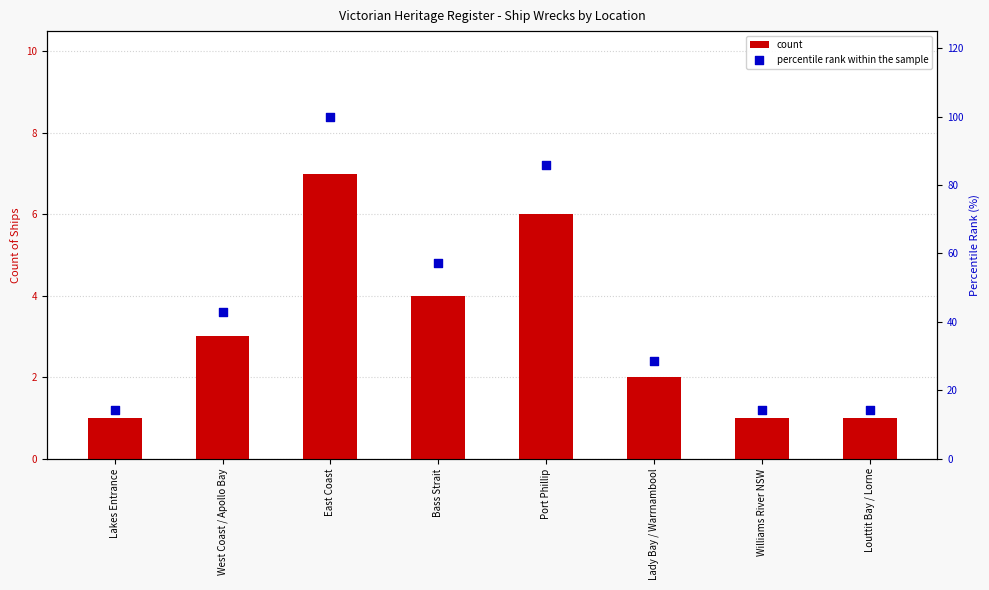

Which series has the widest spread of Y values?

percentile rank within the sample